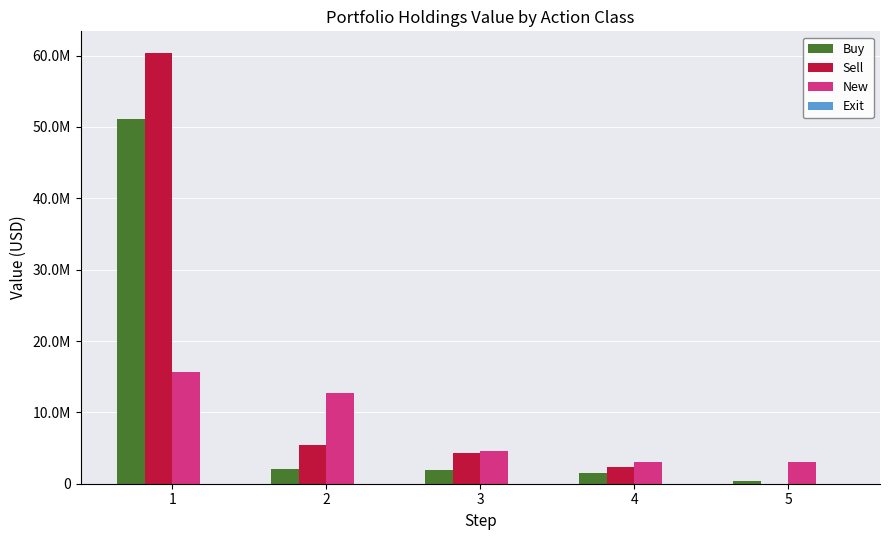

Are the bars horizontal?

No